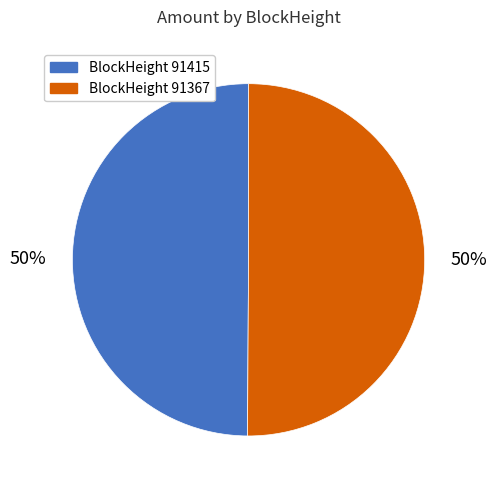

To the nearest percent, what is the average slice percentage?

50%